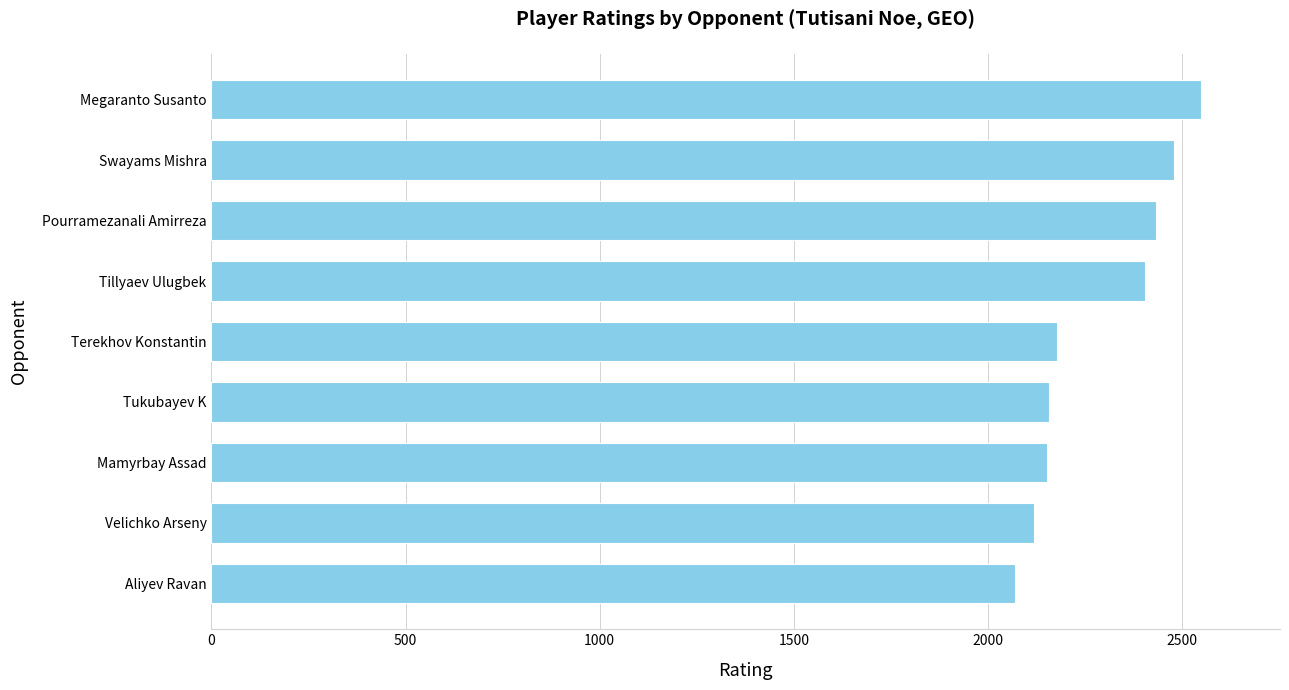

Are the bars horizontal?

Yes